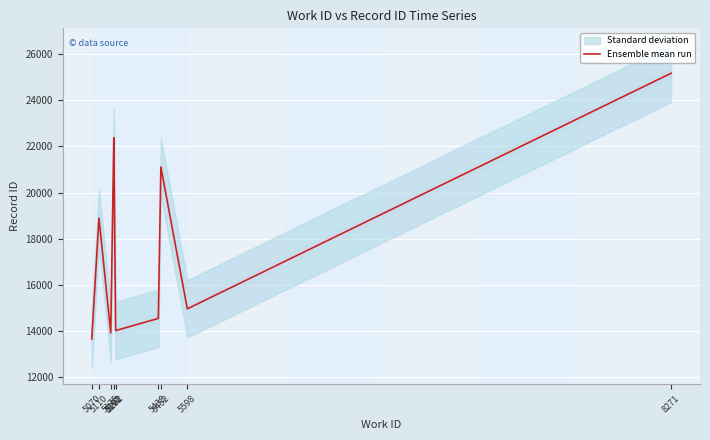

Which has a higher value, 5438 or 5110?

5110